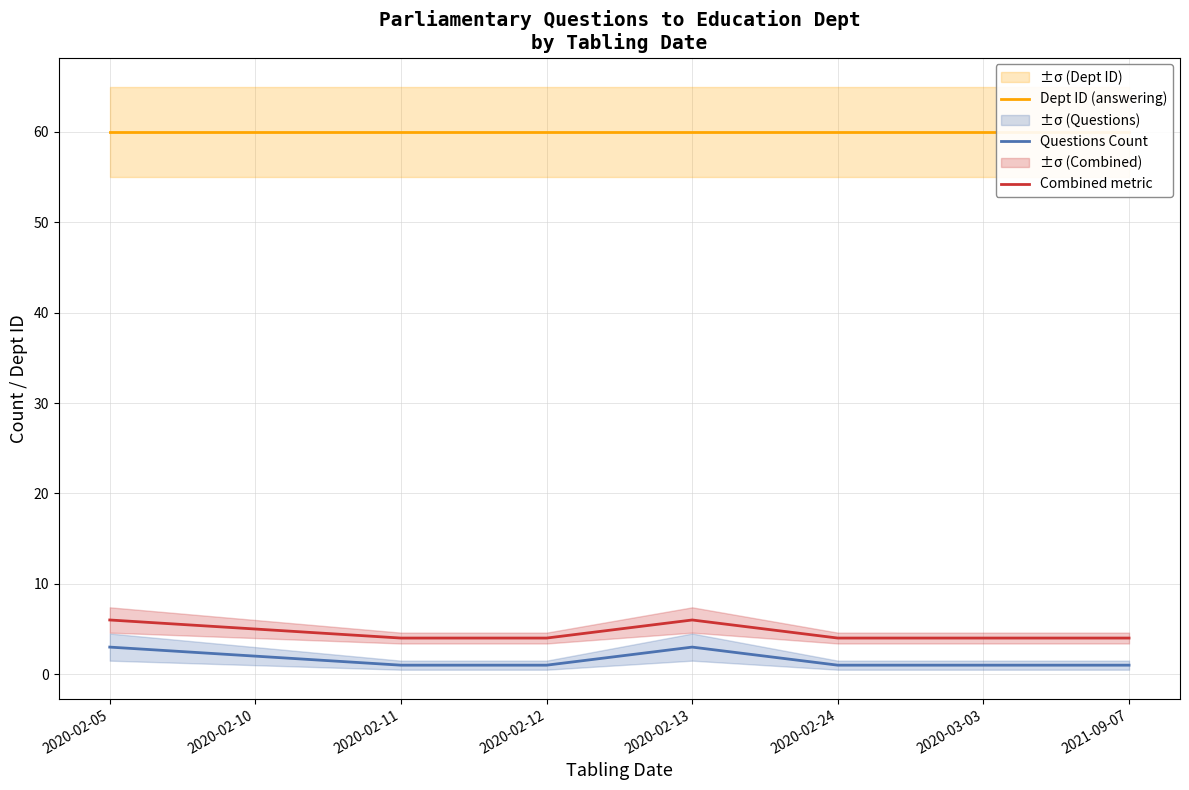

True or false: Dept ID (answering) and Combined metric intersect in this chart.

False